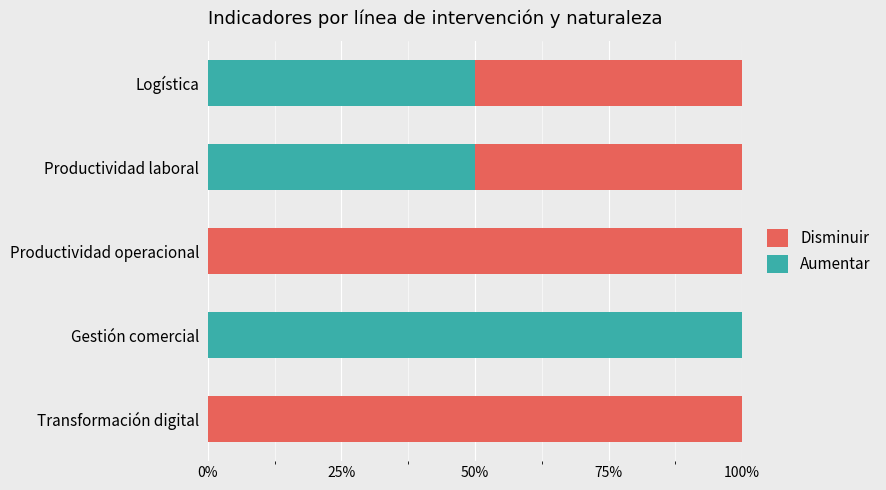

How many data points does each series have?

5